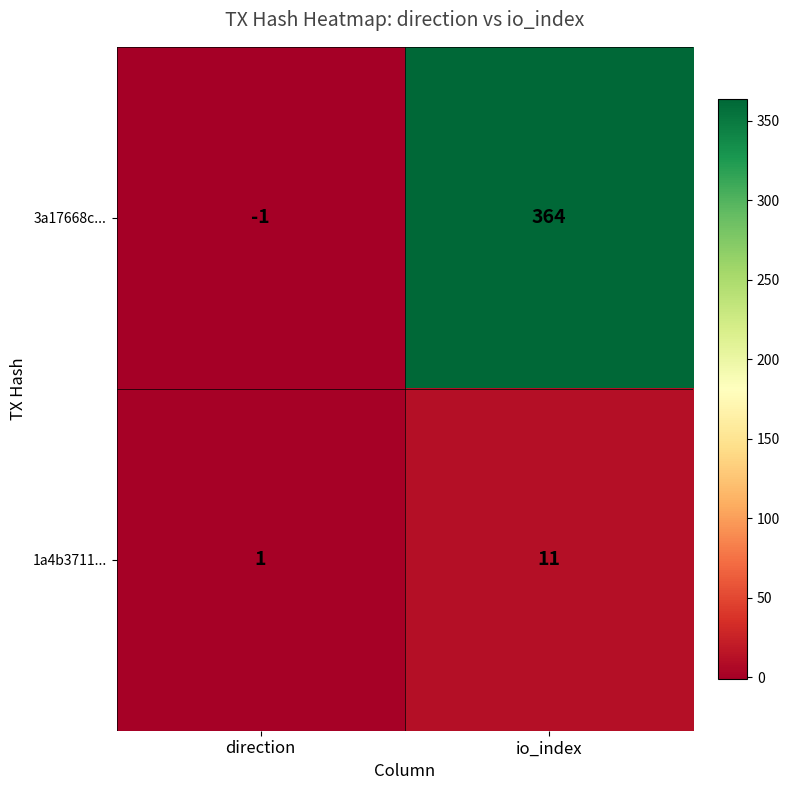

At which category does the chart reach its peak across all series?

io_index